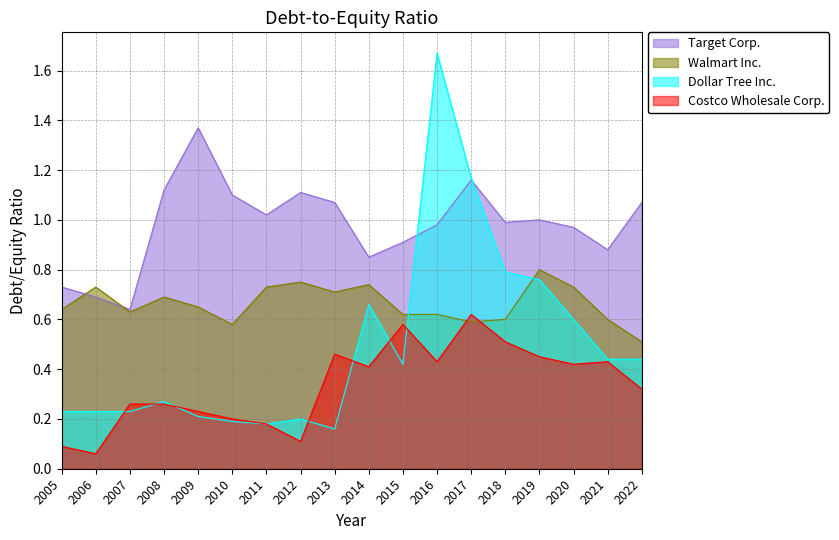

At which category is the sum across all series the highest?

2016